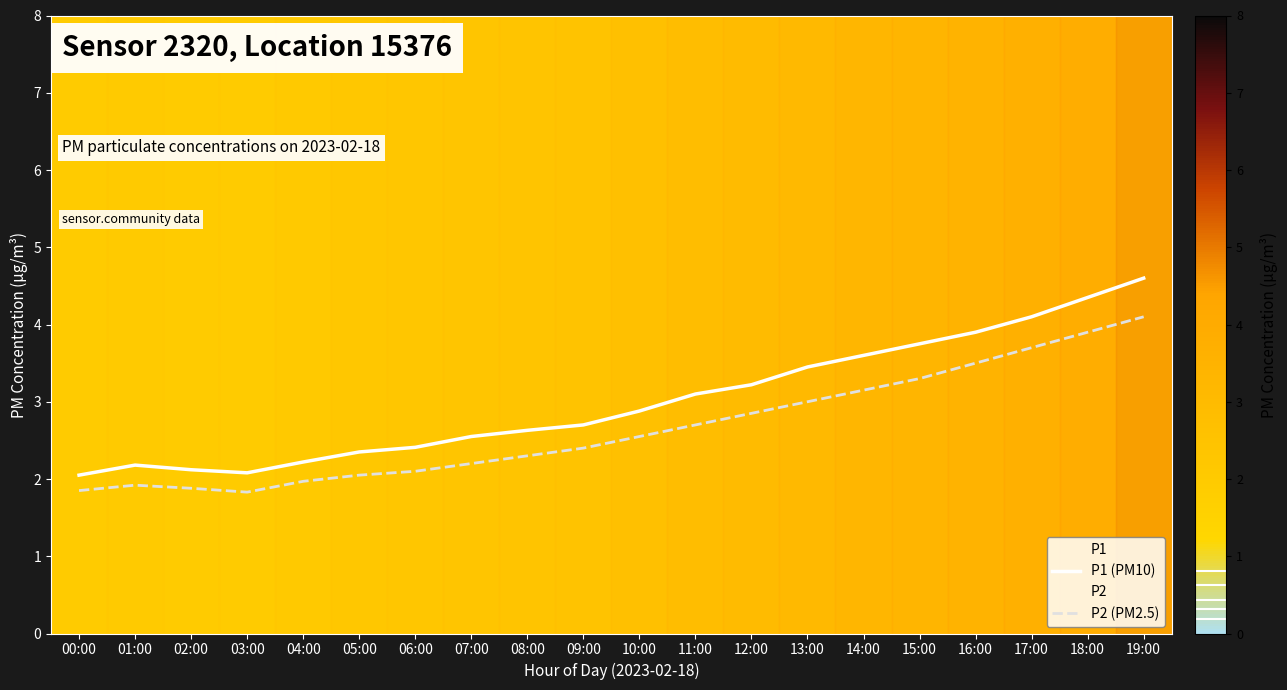

Where is P1 (PM10) nearest to the value 3?

11:00